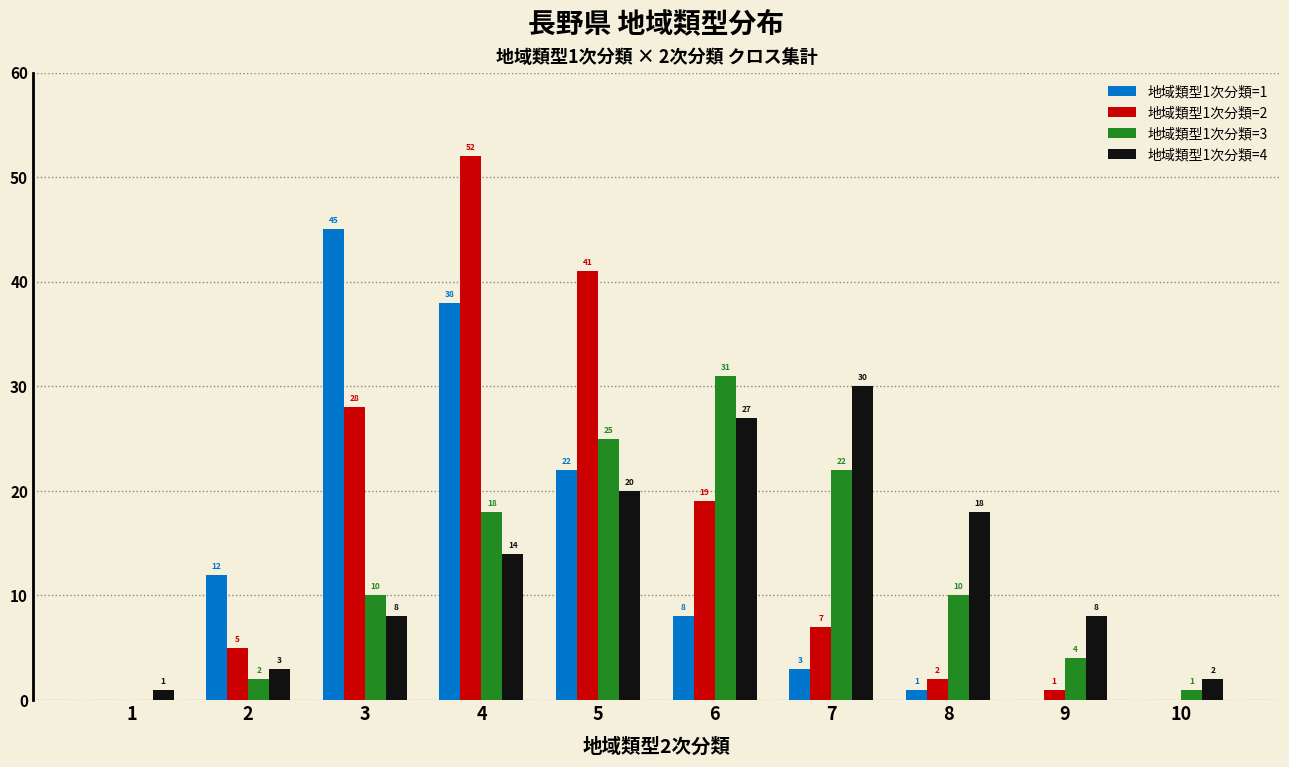

Which series has the largest range (max minus min)?

地域類型1次分類=2